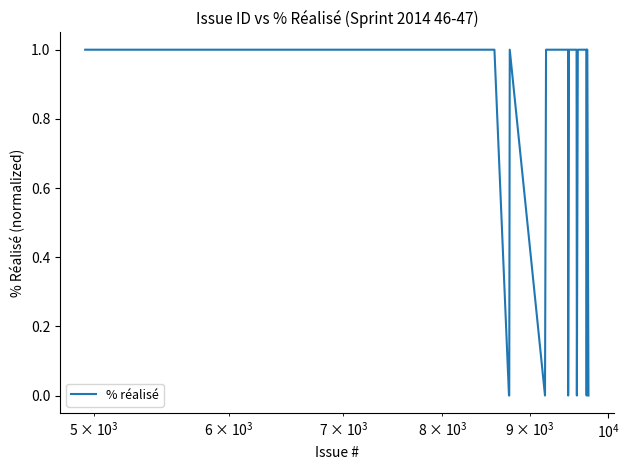

Does the chart display data point markers on the line(s)?

No